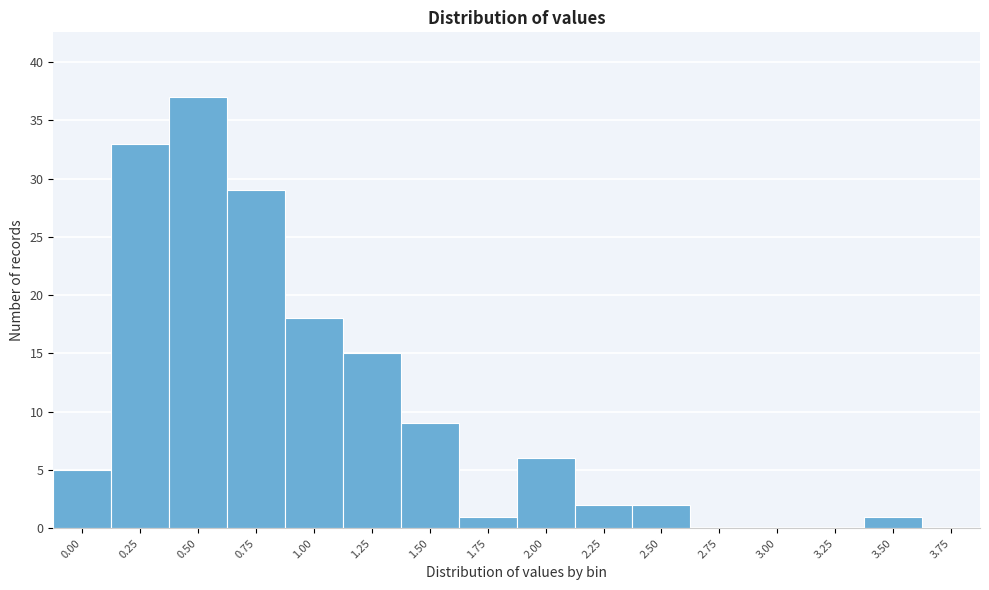

Reading left to right, transcribe all the data shown in this chart.

0.00=5	0.25=33	0.50=37	0.75=29	1.00=18	1.25=15	1.50=9	1.75=1	2.00=6	2.25=2	2.50=2	2.75=0	3.00=0	3.25=0	3.50=1	3.75=0